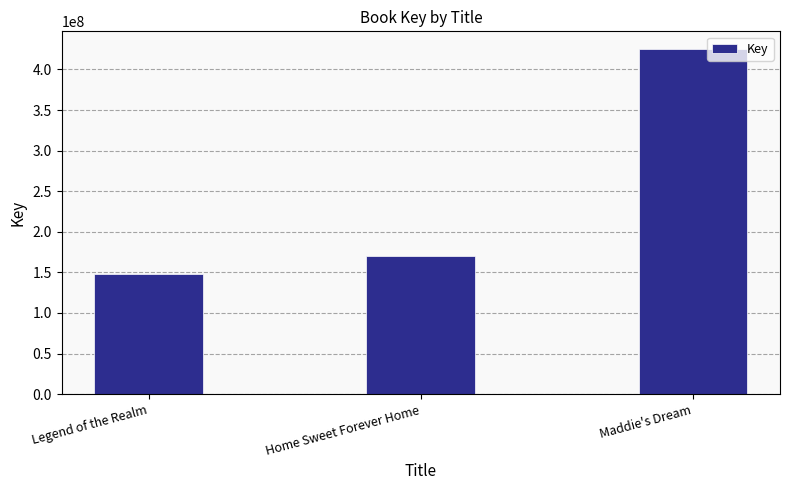

Which label corresponds to the largest value in the chart?

Maddie's Dream